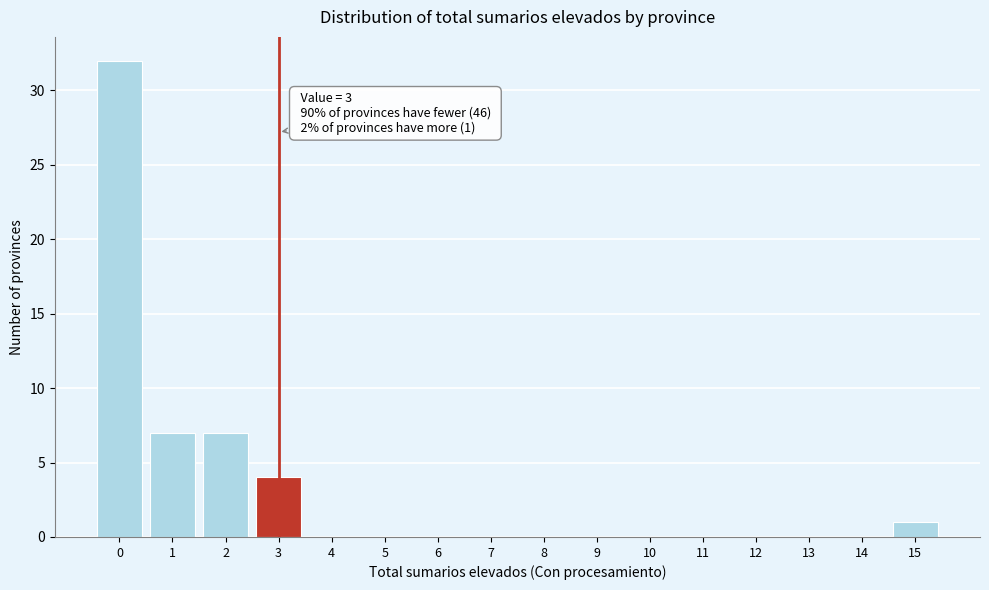

Which range on the x-axis has the tallest bar?

-0.5 to 0.5